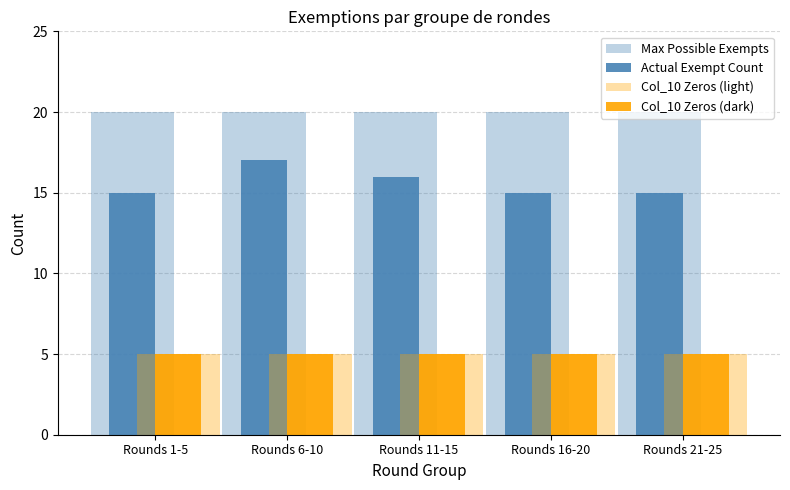

Which category has the lowest value across all series?

Rounds 1-5